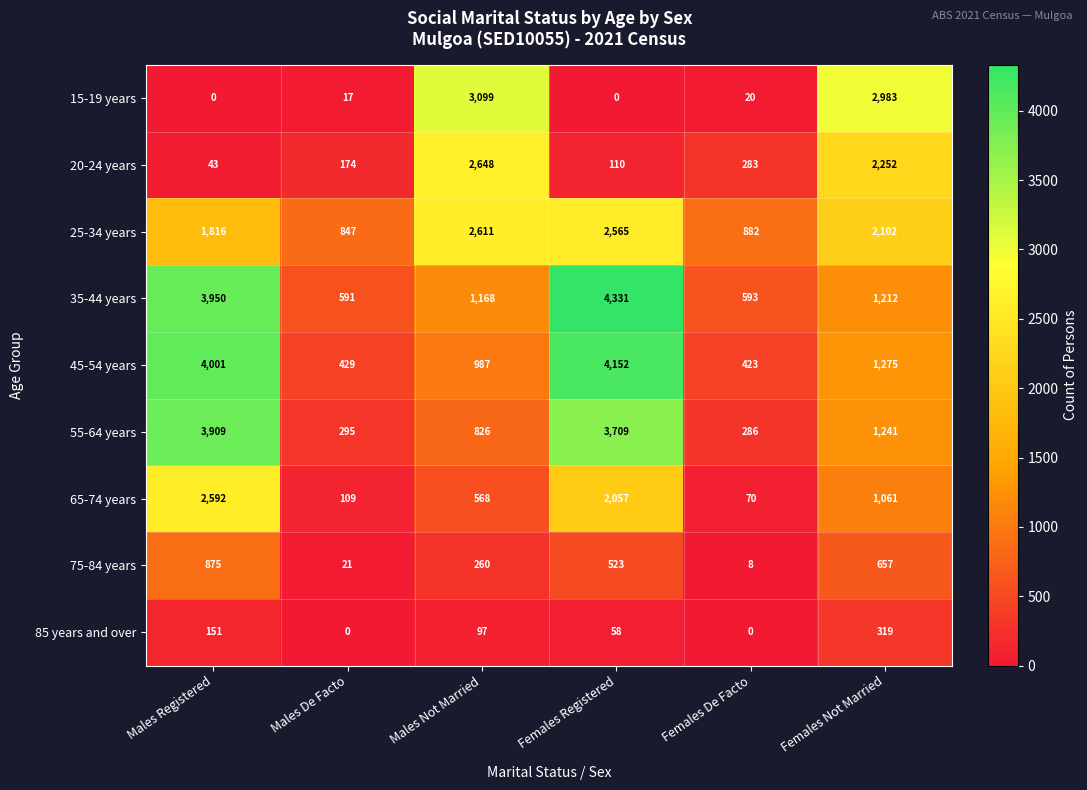

What is the greatest value displayed?

4331